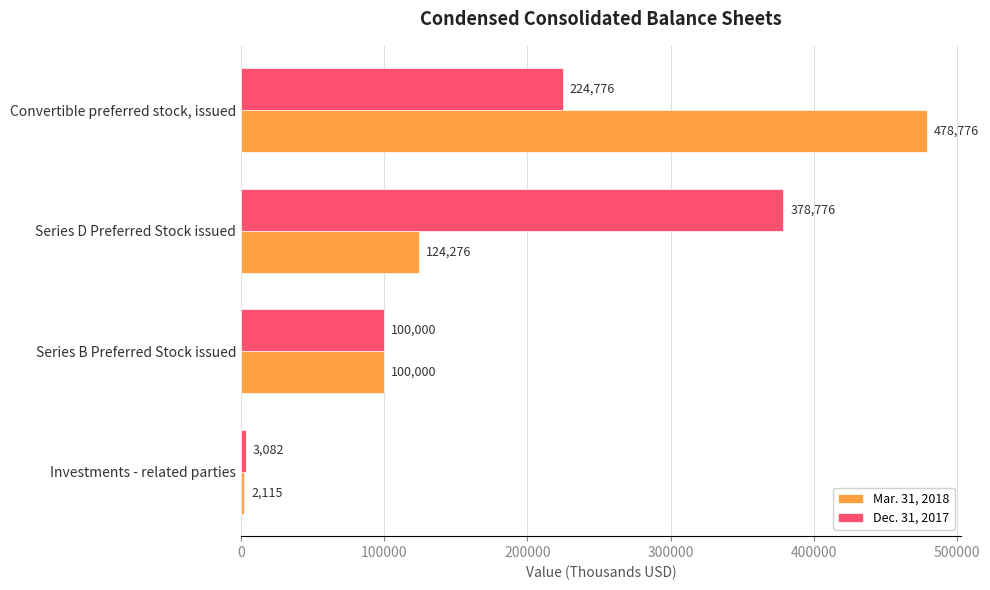

What is the difference between the Dec. 31, 2017 values at Investments - related parties and Series D Preferred Stock issued?

375694